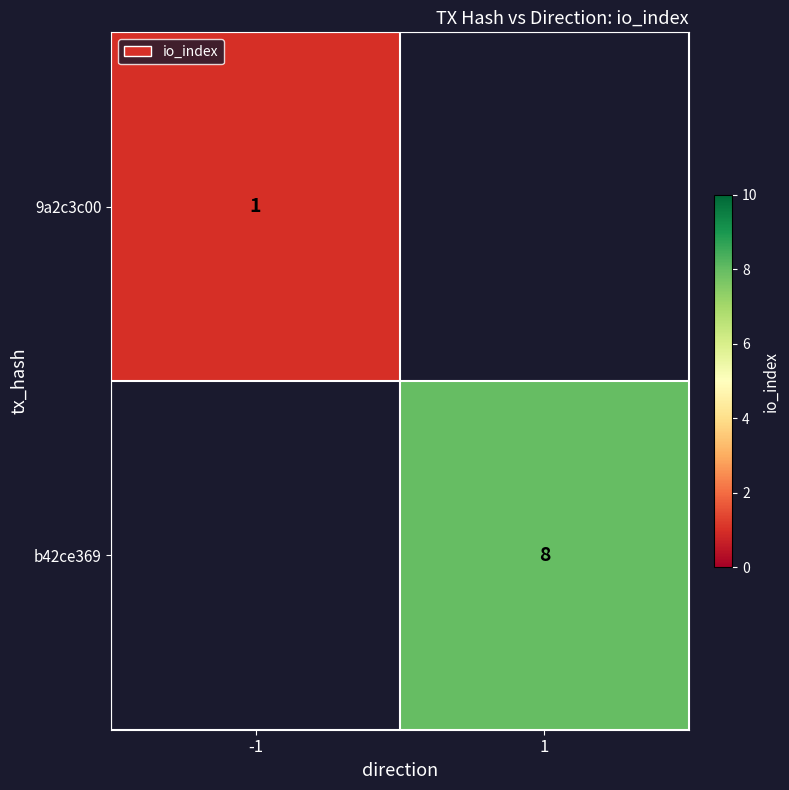

What is the greatest value displayed?

8.0